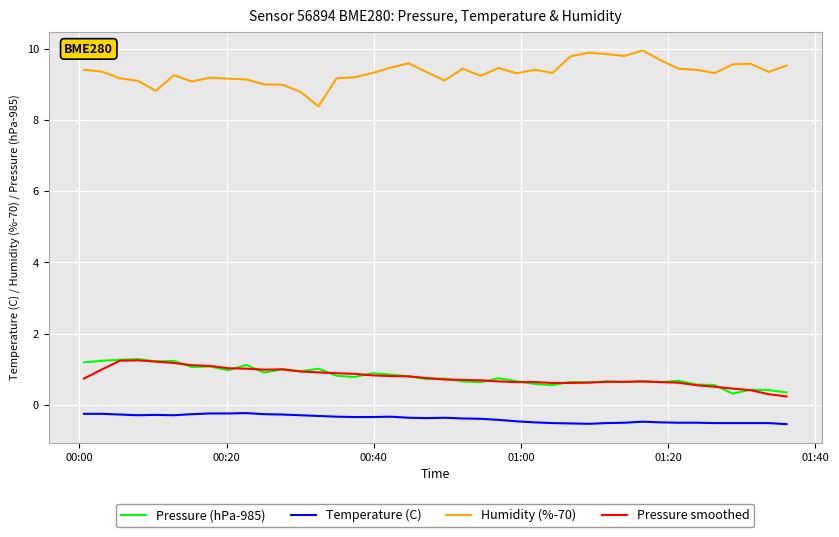

What are all the series names shown in the legend?

Pressure (hPa-985), Temperature (C), Humidity (%-70), Pressure smoothed